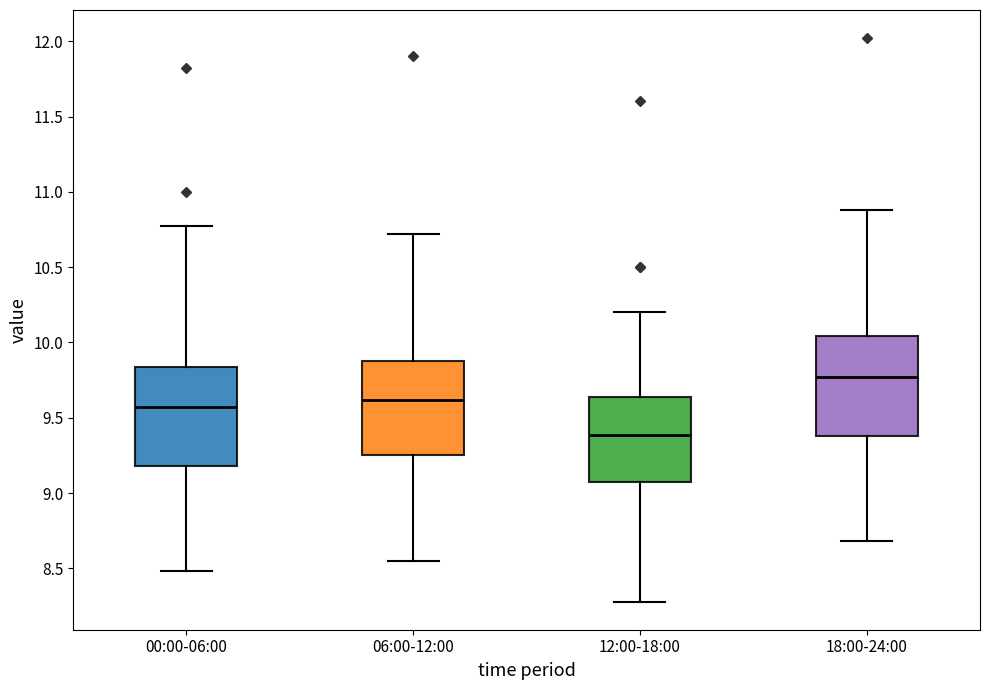

Reading left to right, read every box against the y-axis: the position of its median line, the range the box covers, and the ends of its whiskers. The values are not printed on the chart, so give them approximately, as read against the axis.

00:00-06:00: median 9.55, box 9.20 to 9.85, whiskers 8.50 to 10.75
06:00-12:00: median 9.60, box 9.25 to 9.90, whiskers 8.55 to 10.70
12:00-18:00: median 9.40, box 9.10 to 9.65, whiskers 8.30 to 10.20
18:00-24:00: median 9.75, box 9.40 to 10.05, whiskers 8.70 to 10.90